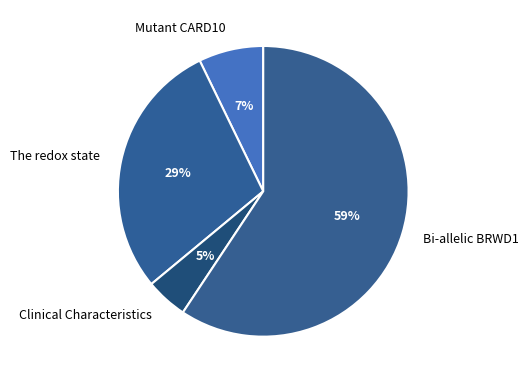

Between Clinical Characteristics and Mutant CARD10, which is larger?

Mutant CARD10